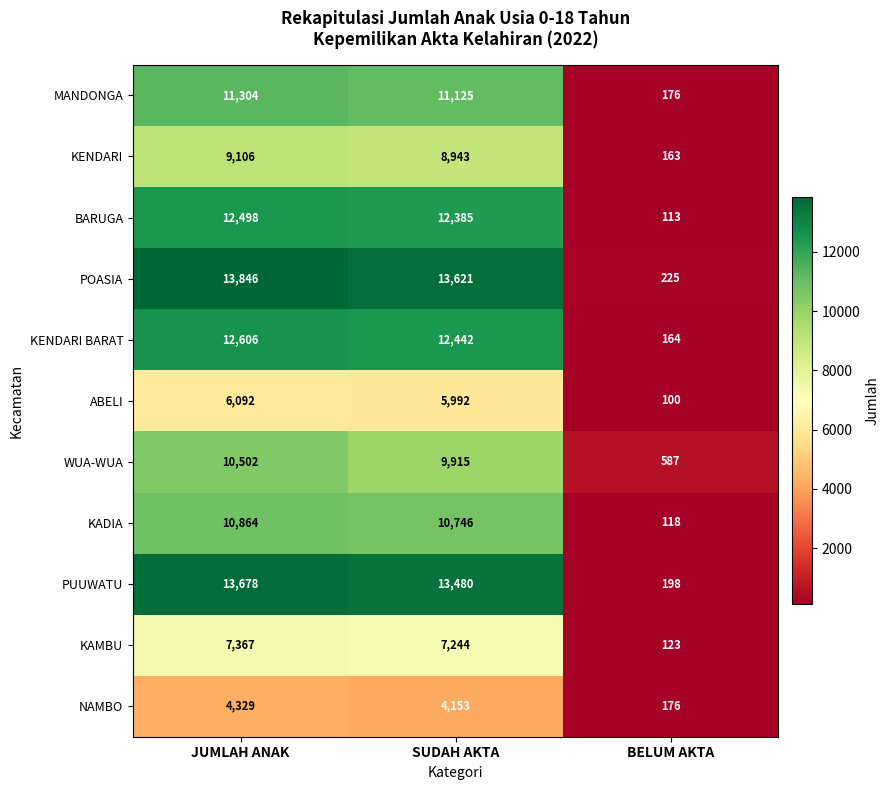

At which label is MANDONGA closest to 5740?

SUDAH AKTA